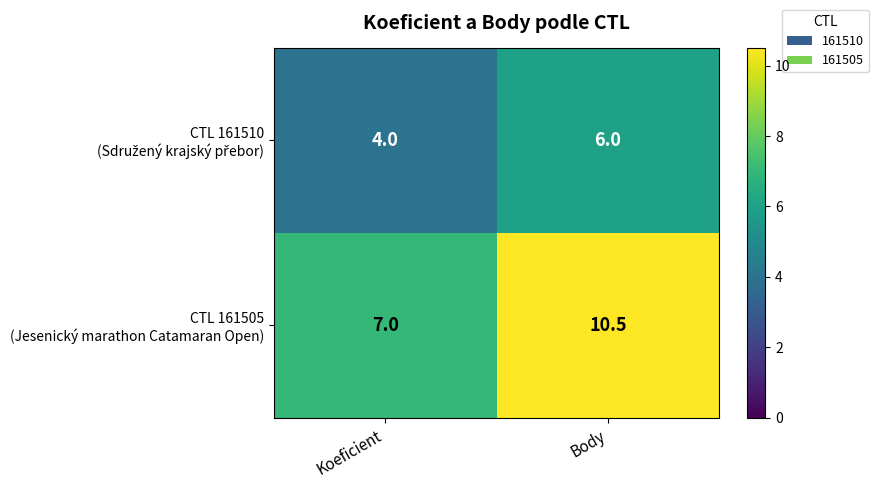

What is the maximum value shown in the chart?

10.5